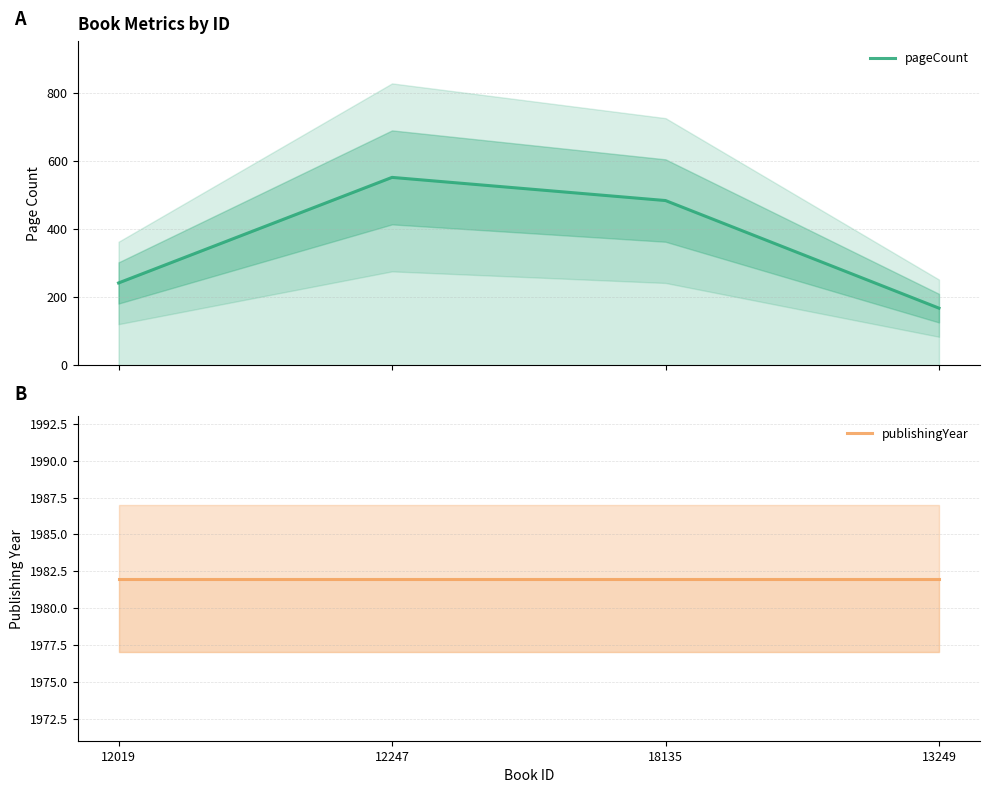

What is the lowest value of the pageCount series?

168